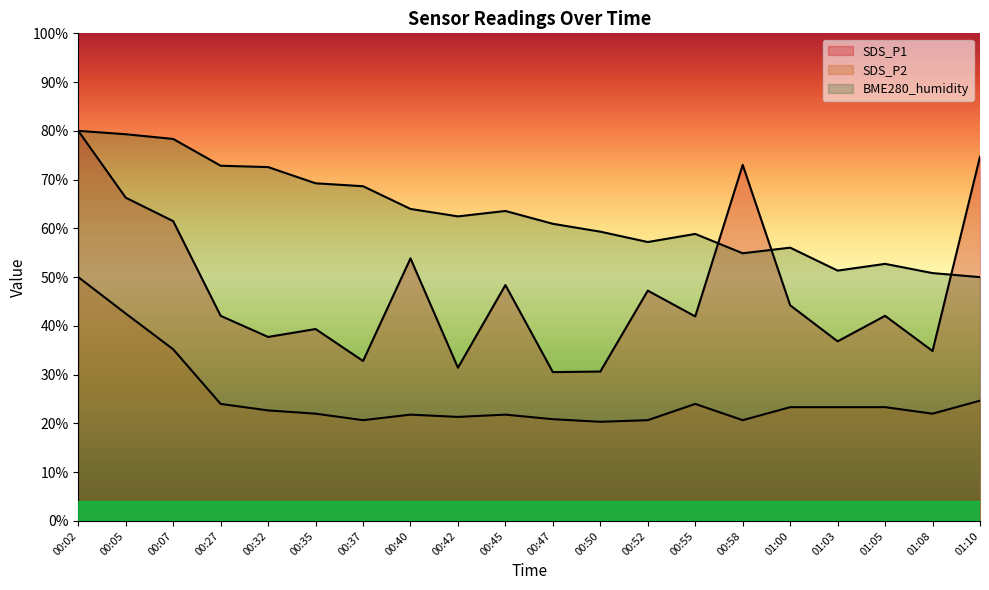

Read the BME280_humidity value at 00:50.

59.3